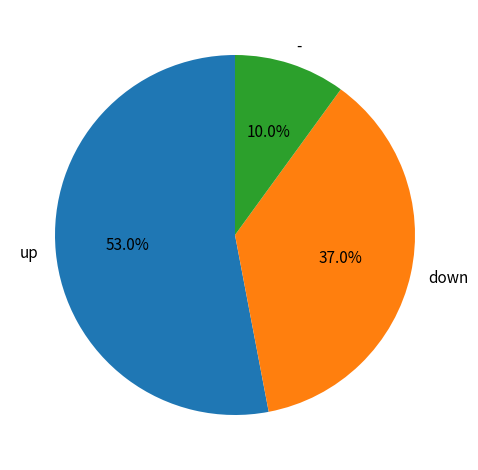

What portion of the pie excludes -?

90.0%